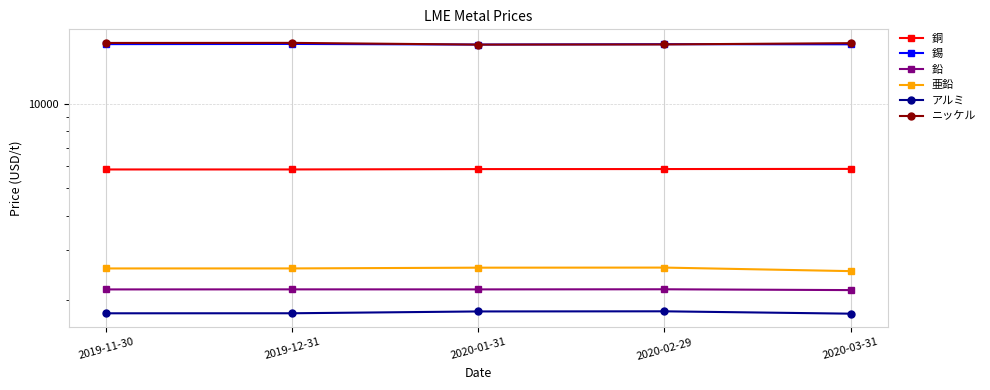

Rank the series at 2020-03-31 from lowest to highest value.

アルミ, 鉛, 亜鉛, 銅, 錫, ニッケル